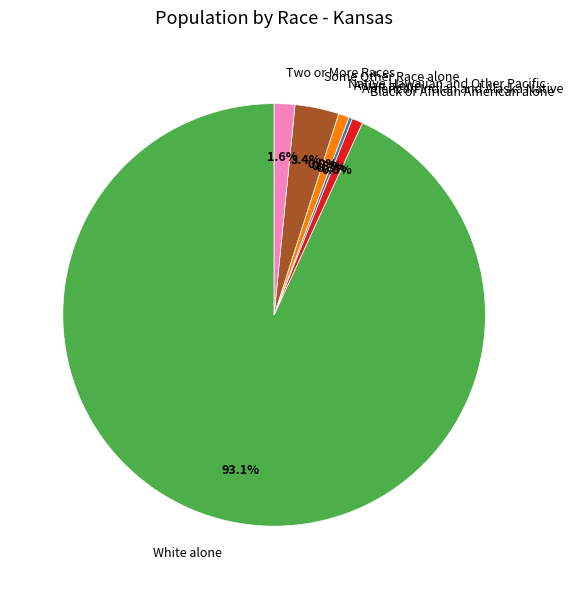

Which slice is the largest?

White alone